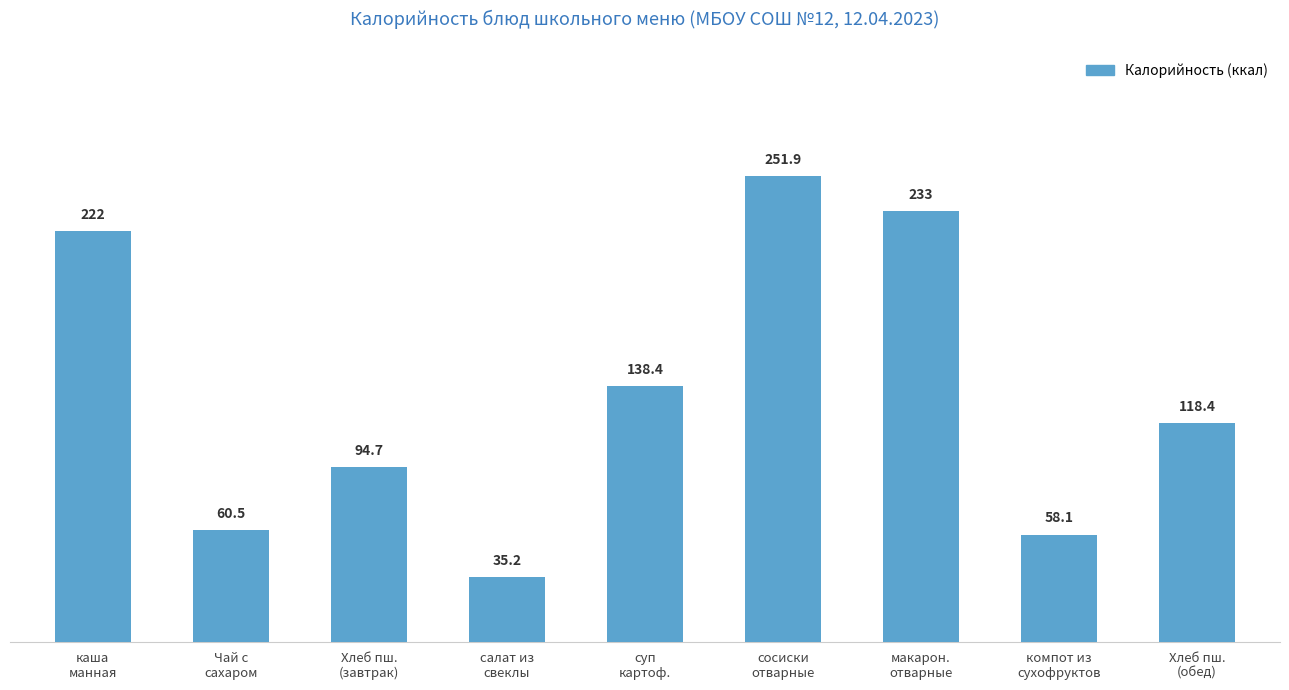

List the labels in order of value, smallest first.

салат из
свеклы, компот из
сухофруктов, Чай с
сахаром, Хлеб пш.
(завтрак), Хлеб пш.
(обед), суп
картоф., каша
манная, макарон.
отварные, сосиски
отварные